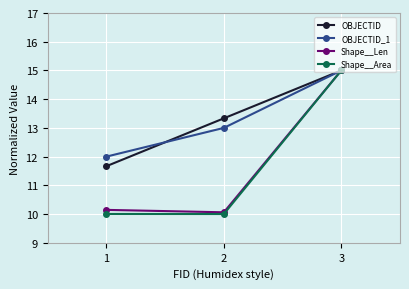

What is the difference between the maximum and minimum values in the Shape__Area series?

5.0